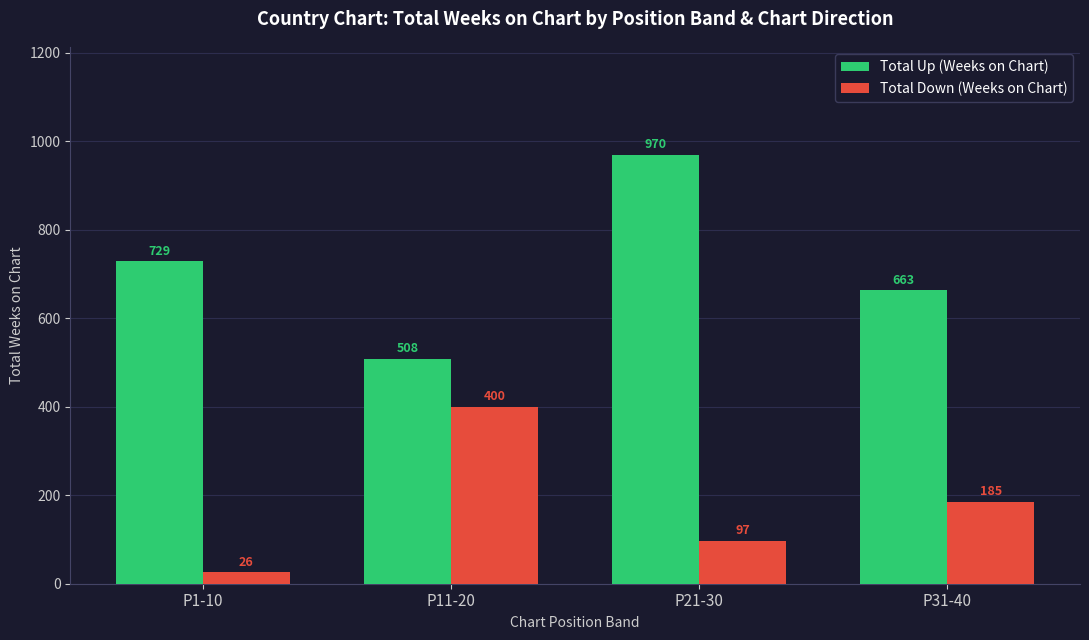

Reading left to right, what are all the values shown in this chart?

Total Up (Weeks on Chart): 729	508	970	663
Total Down (Weeks on Chart): 26	400	97	185